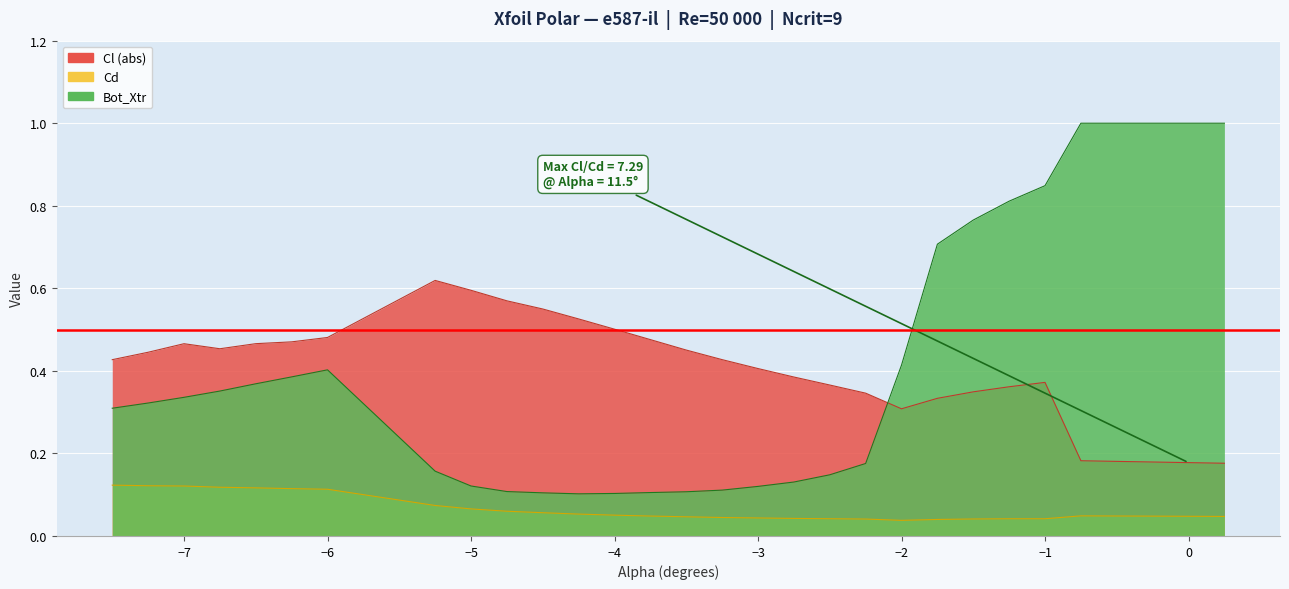

What position from the right is -3.75?

17